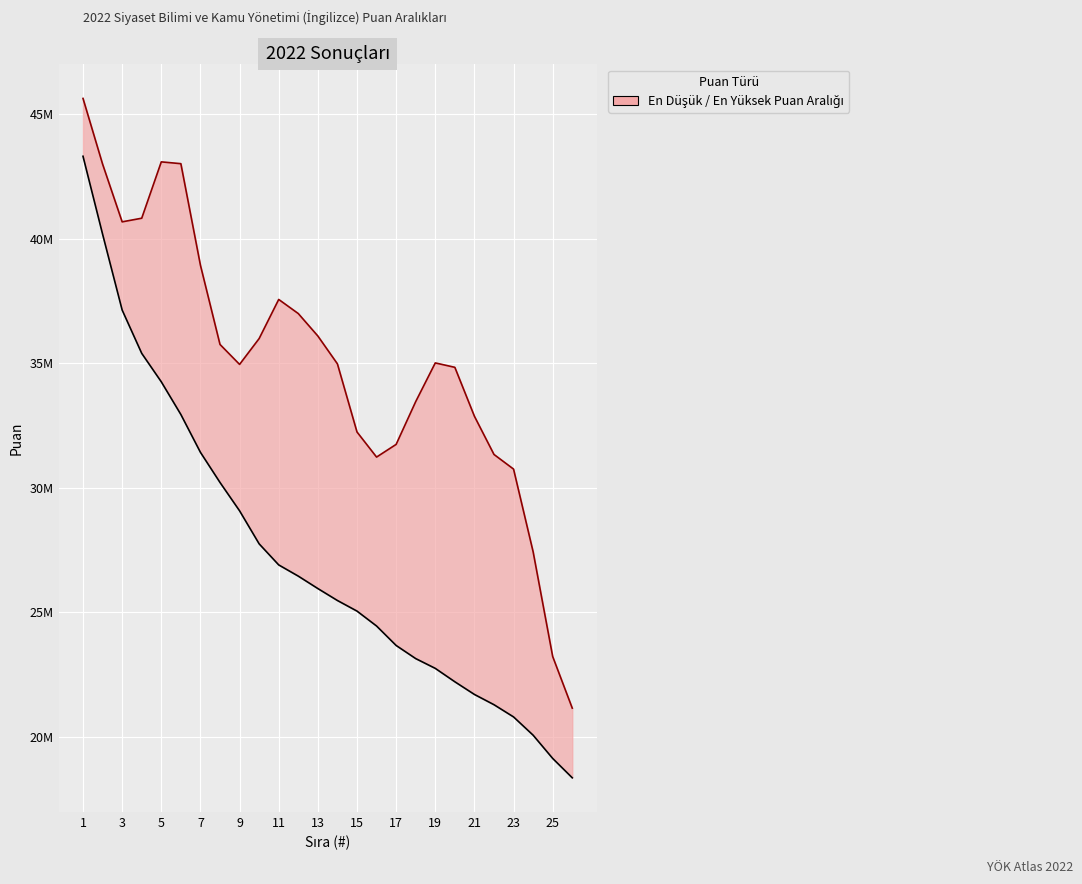

Which series has the largest range (max minus min)?

En Düşük Puan